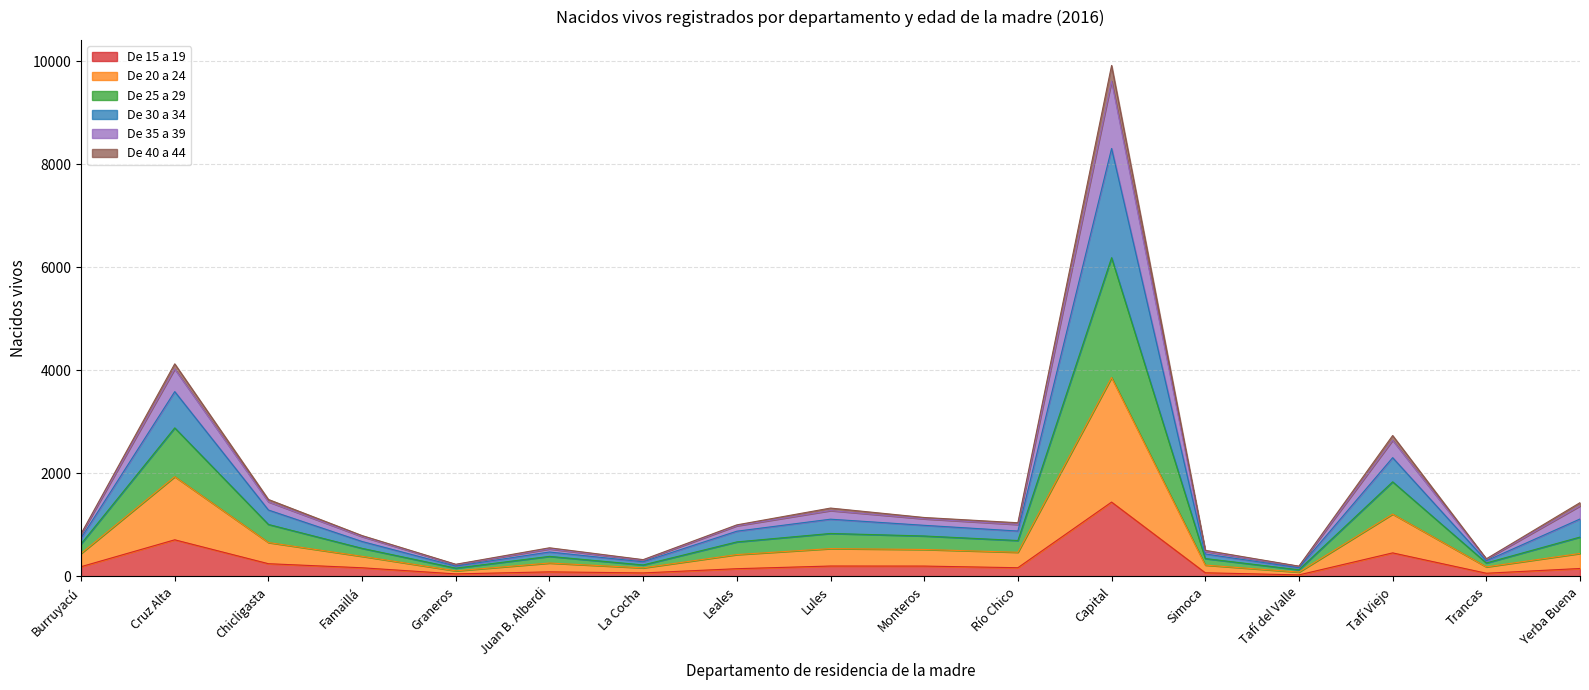

At which category is the sum across all series the highest?

Capital